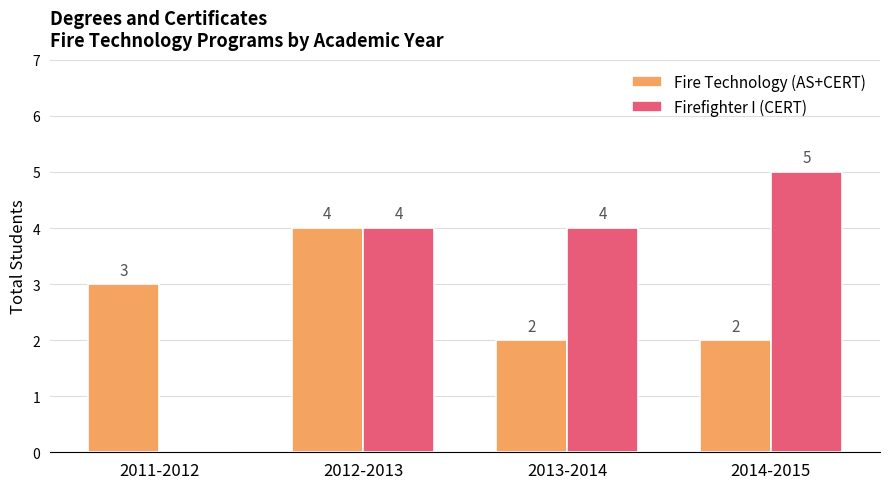

What is the sum of the Fire Technology (AS+CERT) values at 2012-2013 and 2011-2012?

7